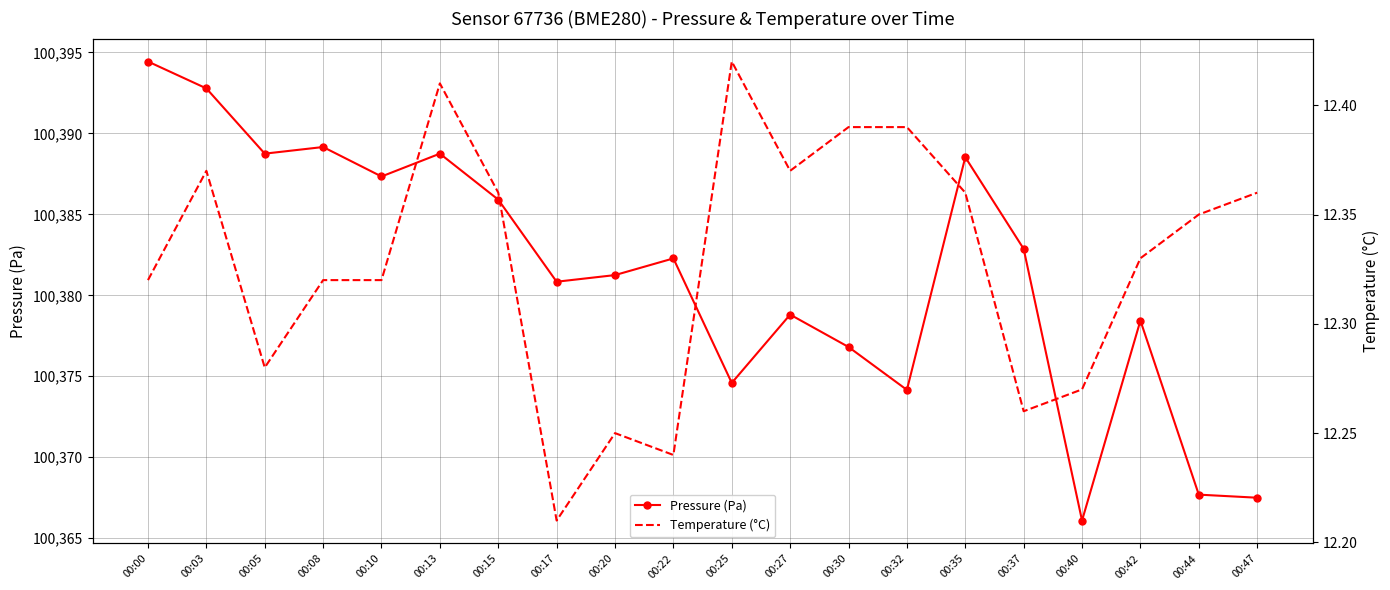

True or false: Temperature (°C) and Pressure (Pa) intersect in this chart.

False